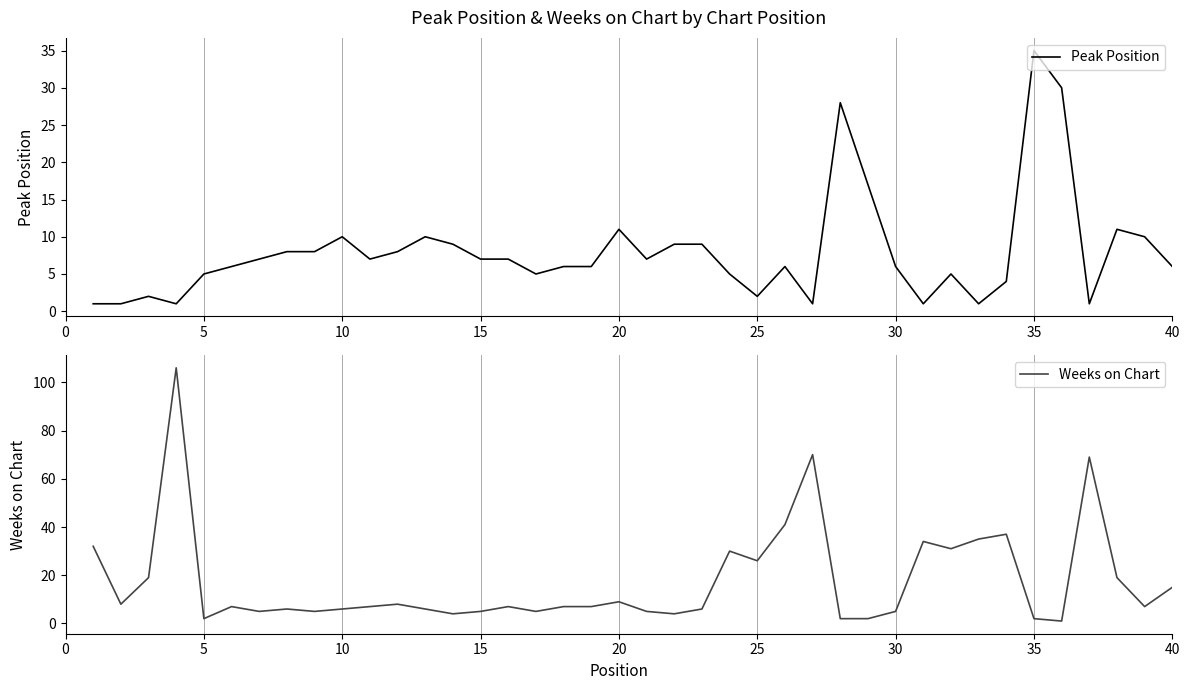

Which series has the largest range (max minus min)?

Weeks on Chart